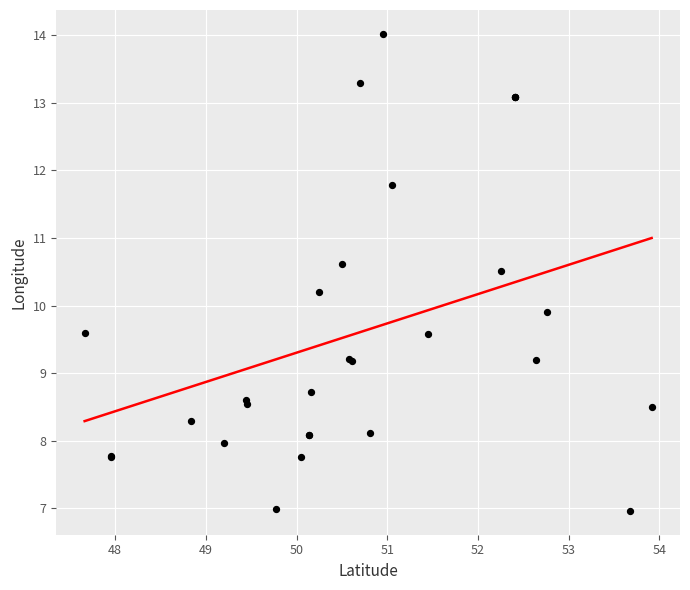

What Y value in the scatter plot is closest to 10?

9.9